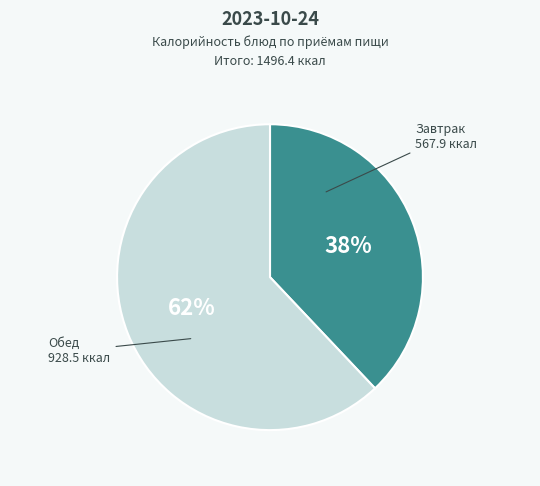

Is there any slice that represents more than half of the pie?

Yes